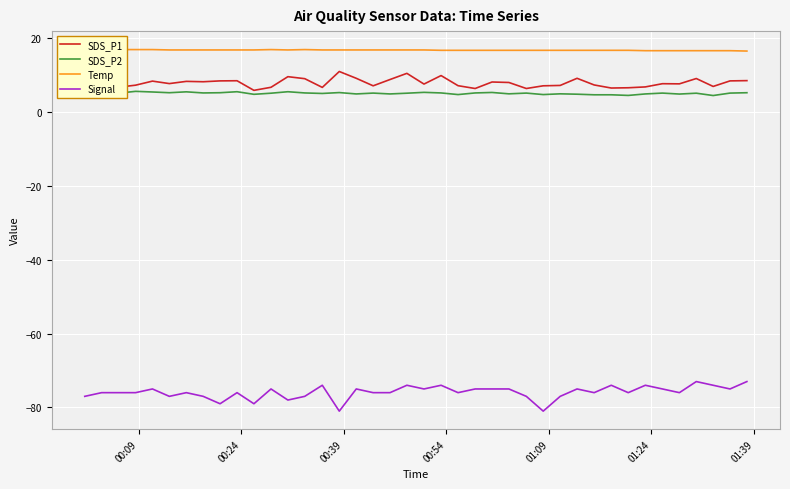

Which series has the widest spread of values?

Signal